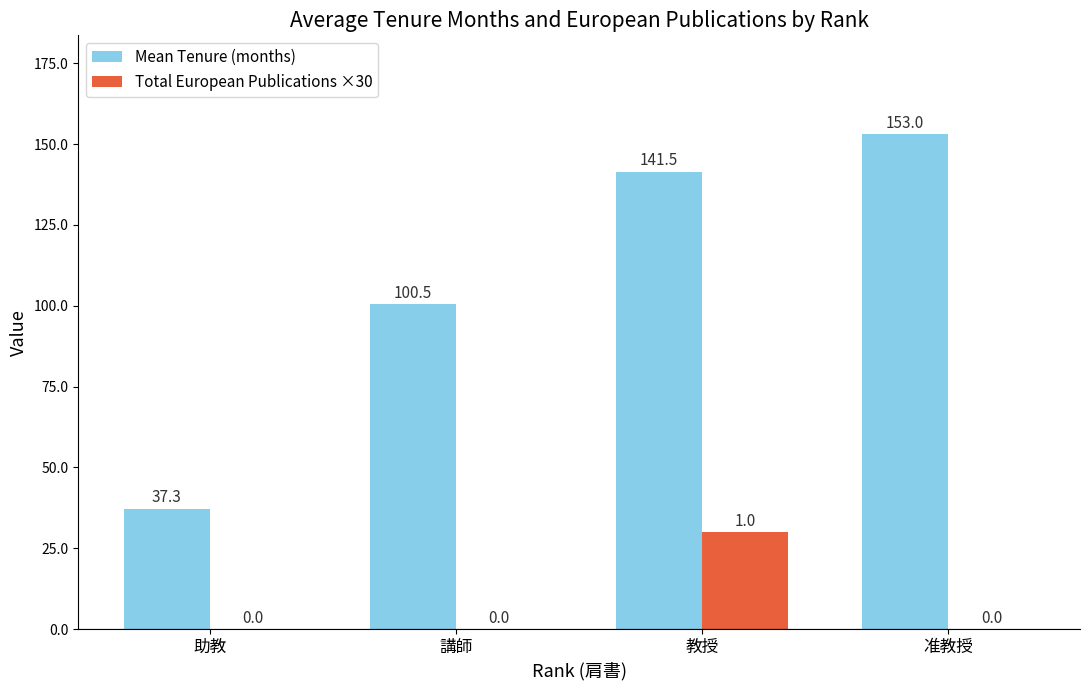

How many series are shown in this chart?

2